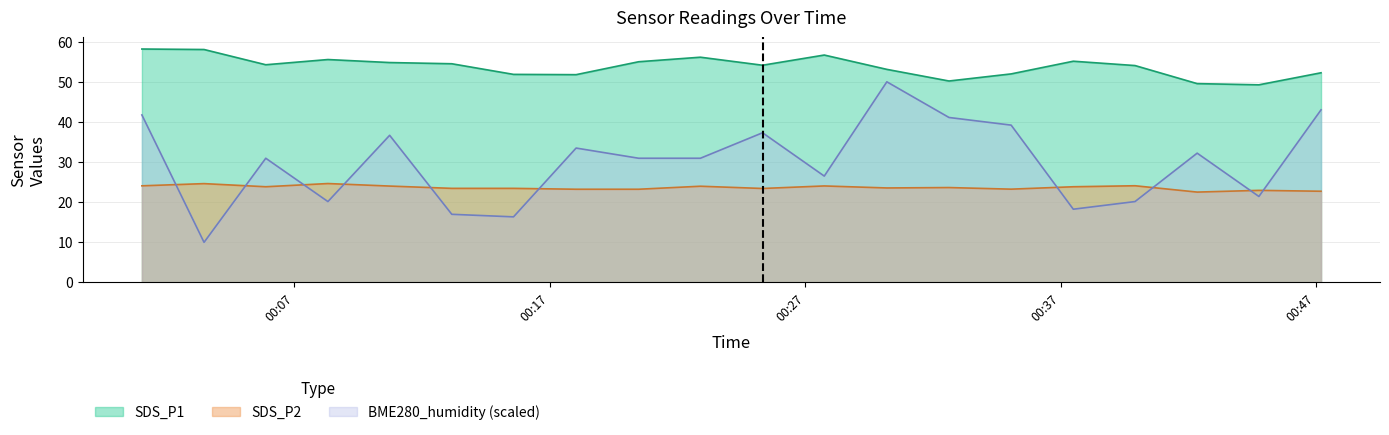

Which series has the largest range (max minus min)?

BME280_humidity (scaled)